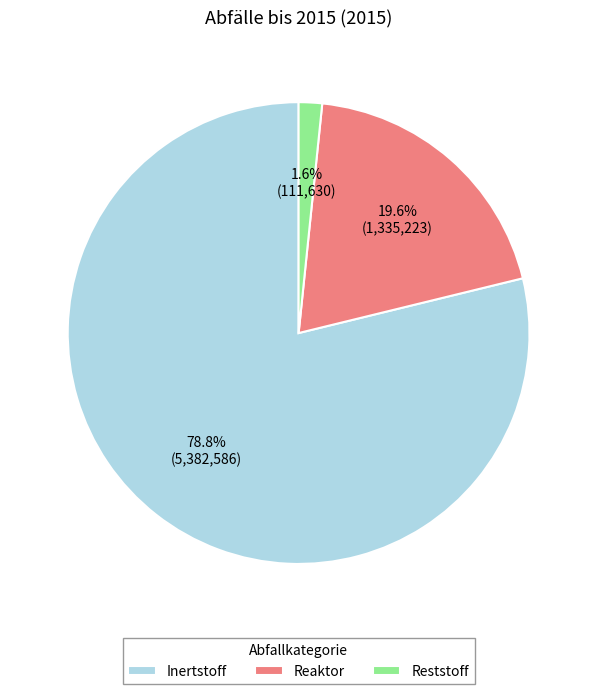

To the nearest percent, what portion does Reststoff represent?

2%